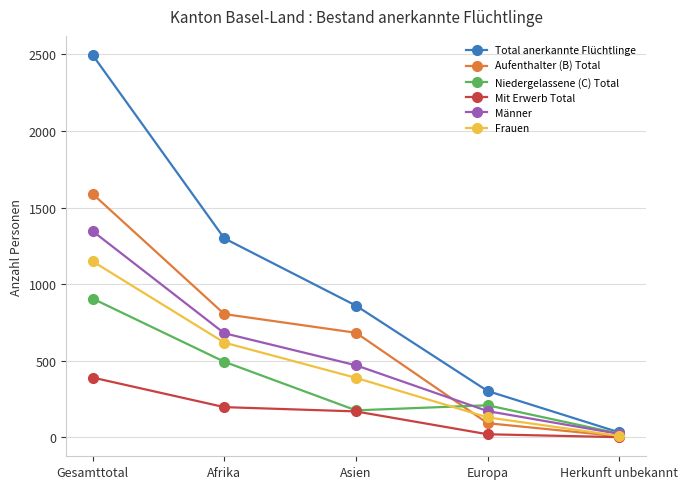

Which series has the largest range (max minus min)?

Total anerkannte Flüchtlinge